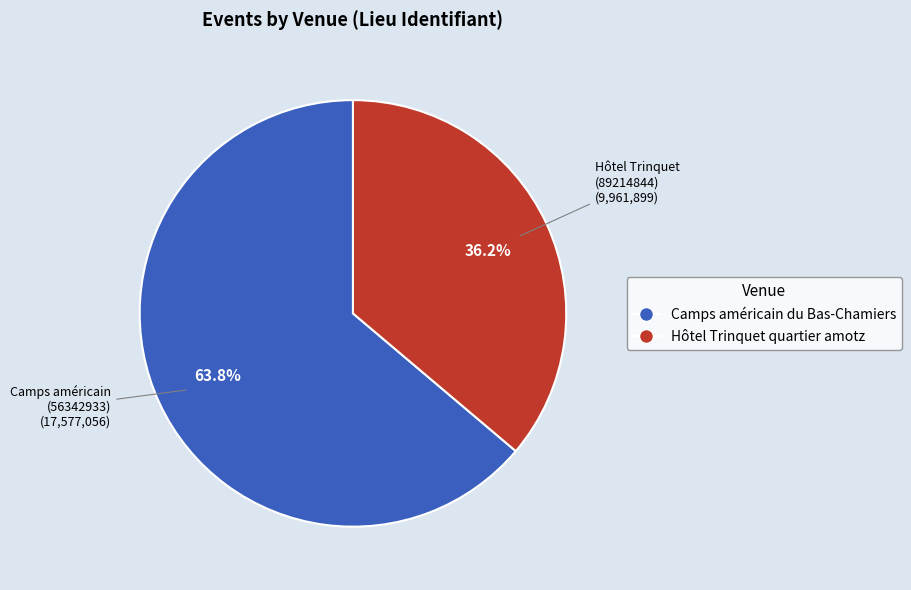

Does any single category account for the majority?

Yes